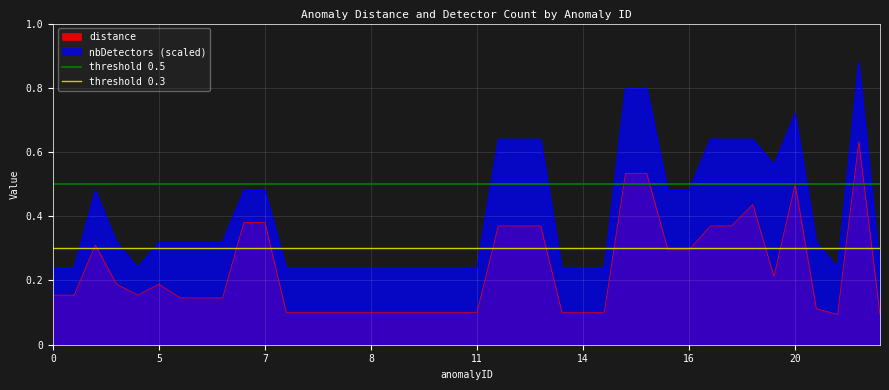

True or false: threshold 0.3 has a value of 0.3 at 0.

True